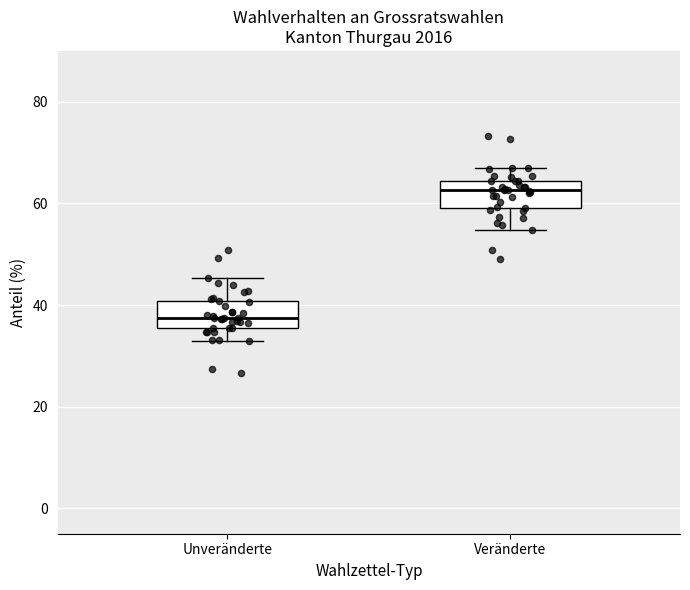

Where does the upper whisker of the box for Unveränderte end on the y-axis? The values are not printed on the chart, so give them approximately, as read against the axis.

46